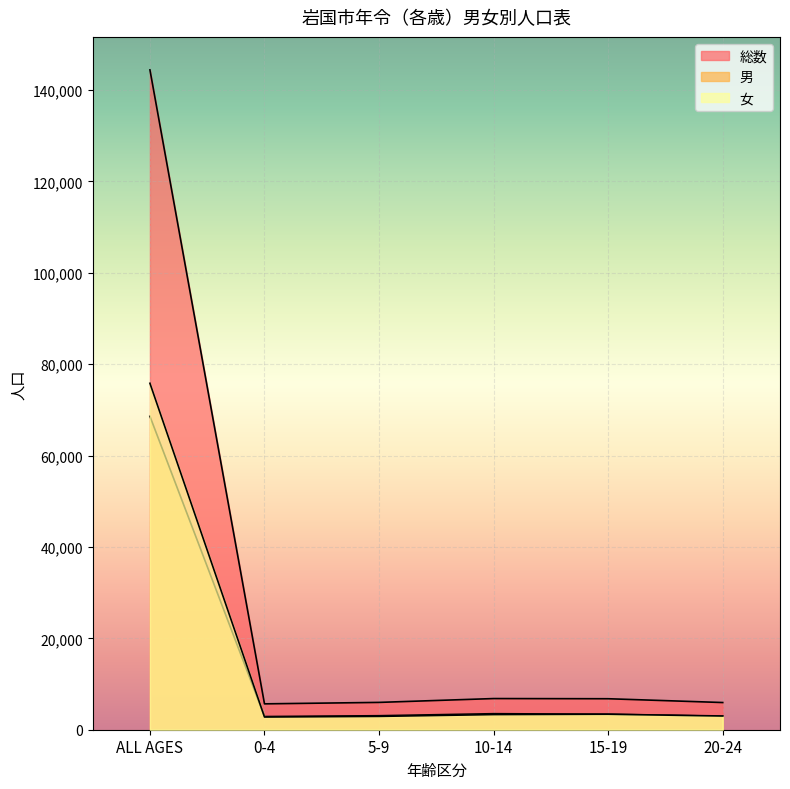

At how many categories does at least one series exceed 59877?

1